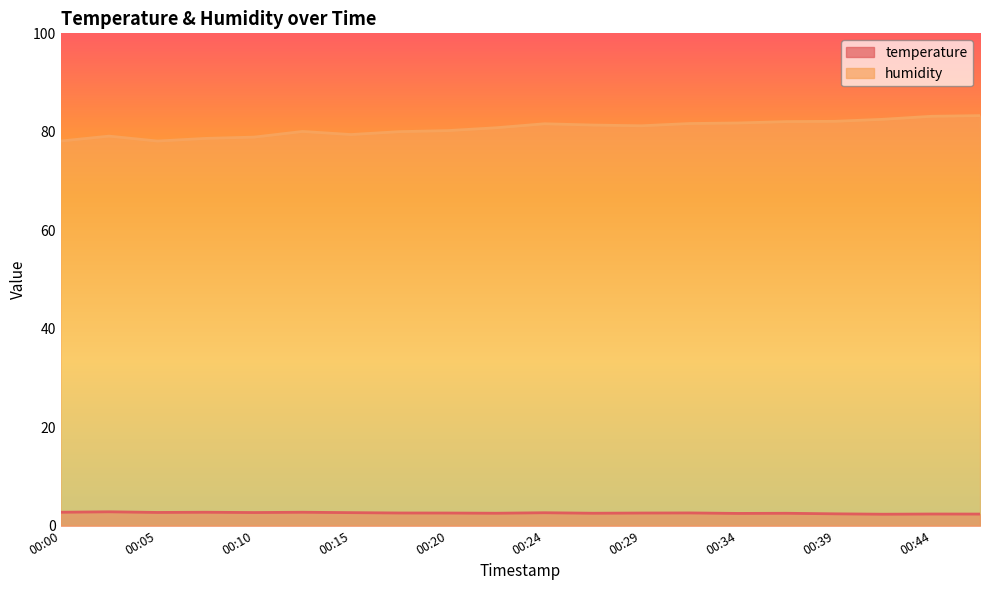

What is the value of the temperature point at the 11th from the left?

2.6